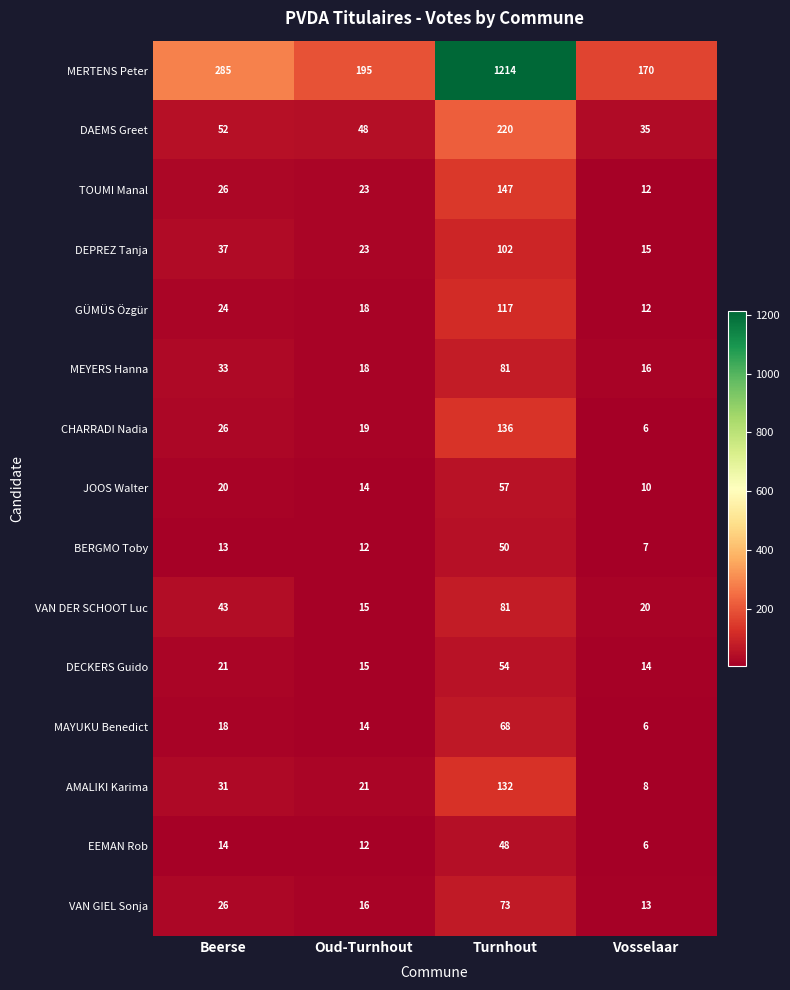

Is the value of MAYUKU Benedict at Beerse greater than the value of BERGMO Toby at Beerse?

Yes